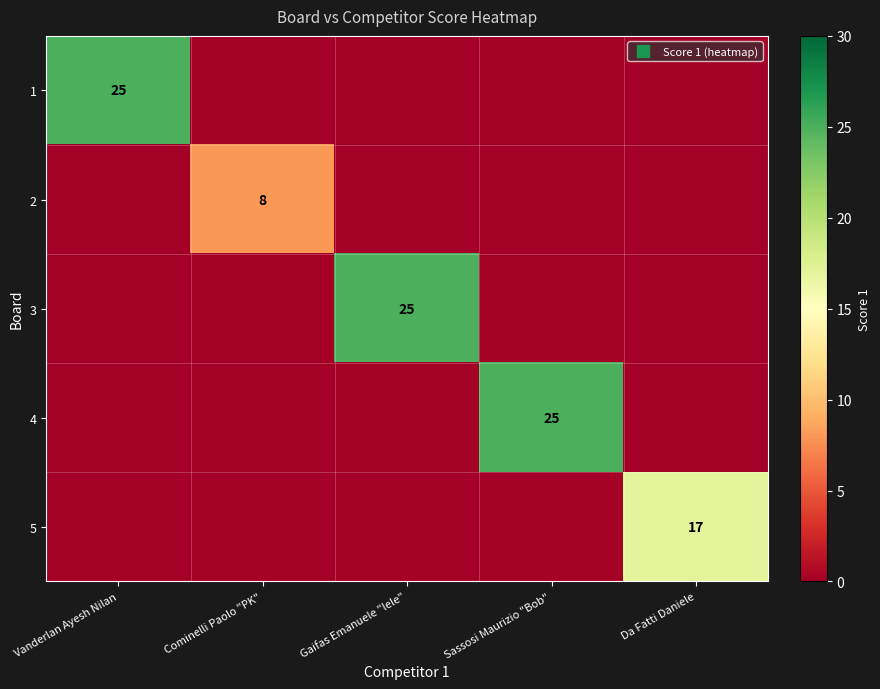

Rank the series by their maximum value, from lowest to highest.

2, 5, 1, 3, 4